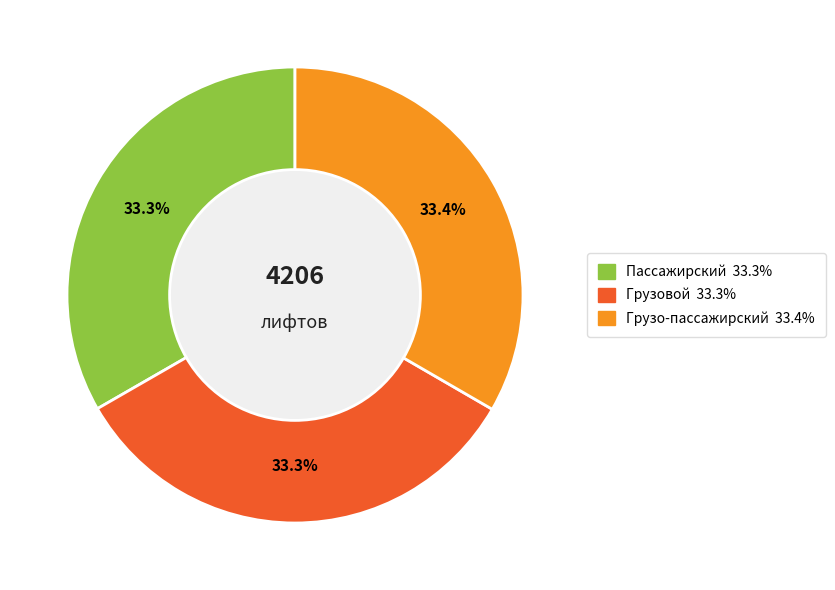

To the nearest percent, what portion does Грузо-пассажирский represent?

33%